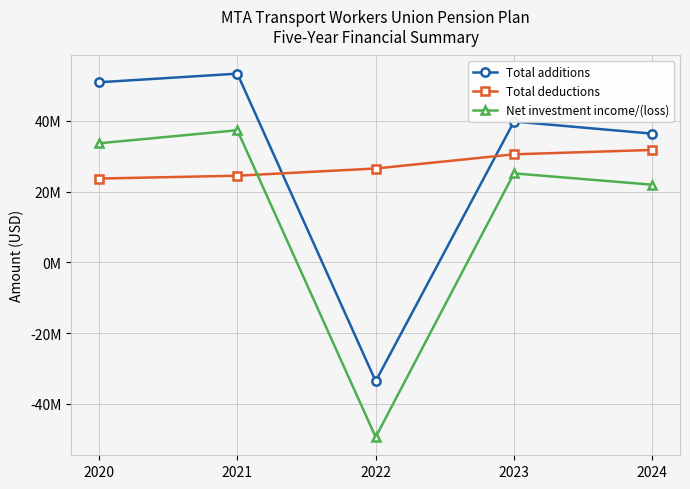

How many interior local valleys does the Total additions series have?

1